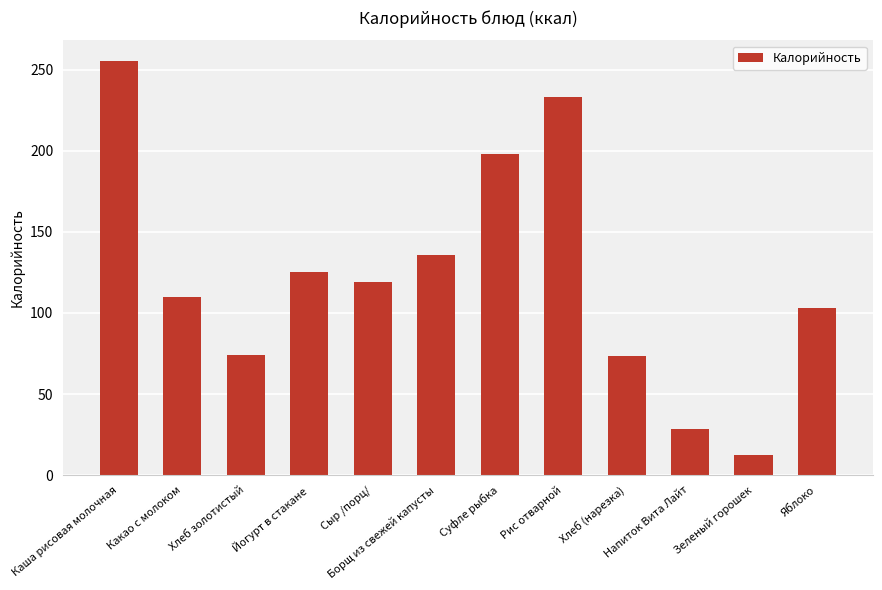

What value does the data have at Хлеб (нарезка)?

73.3